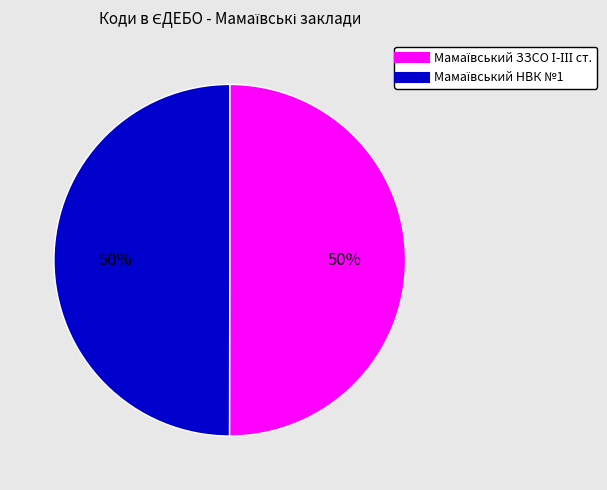

To the nearest percent, what is the average slice percentage?

50%